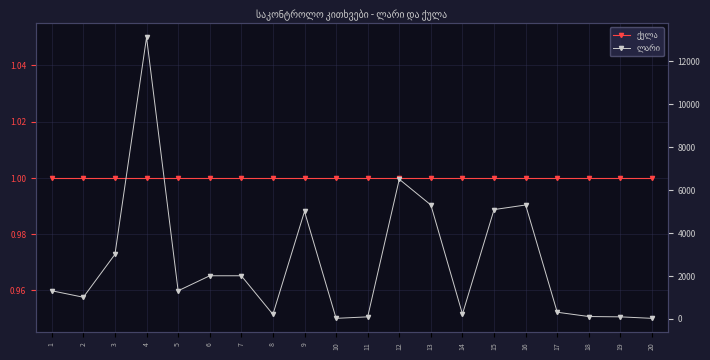

Where is the first local minimum for ლარი?

2